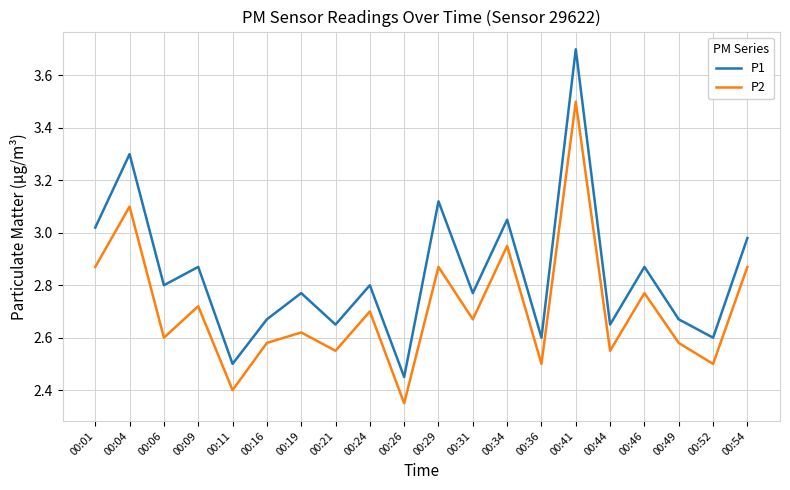

Which series has the widest spread of values?

P1